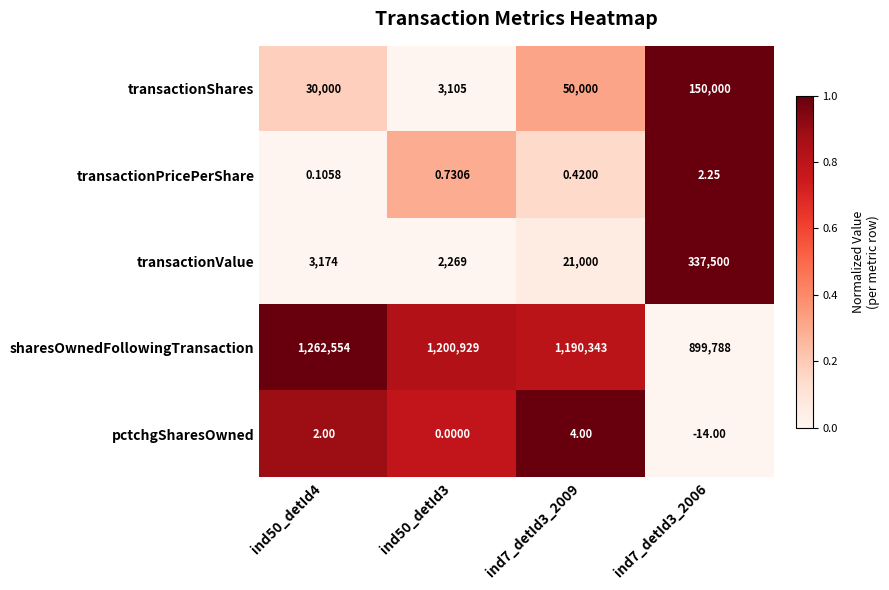

Which label corresponds to the smallest value in the chart?

ind7_detId3_2006